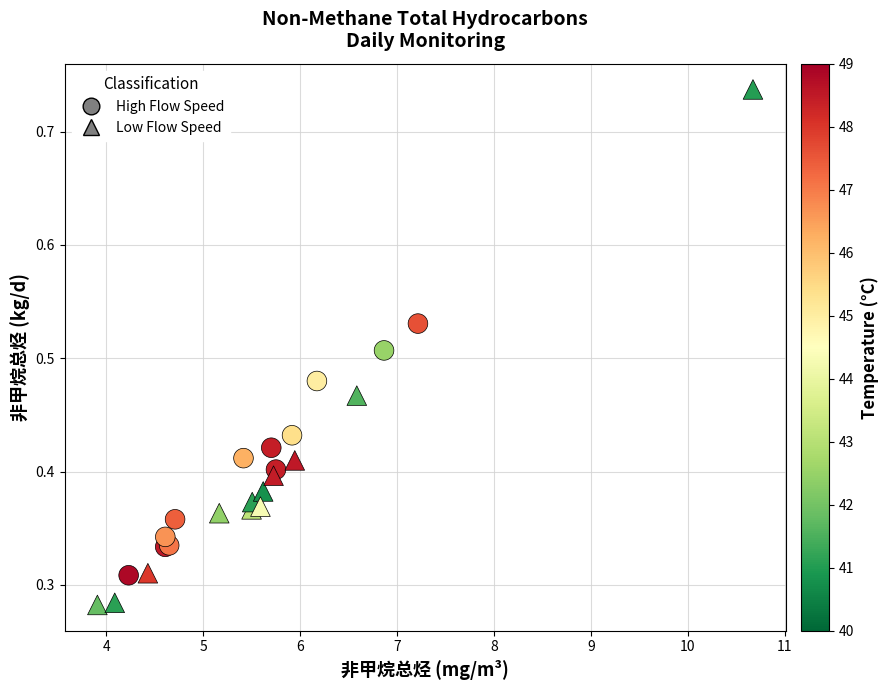

What are all the series names shown in the legend?

High Flow Speed, Low Flow Speed